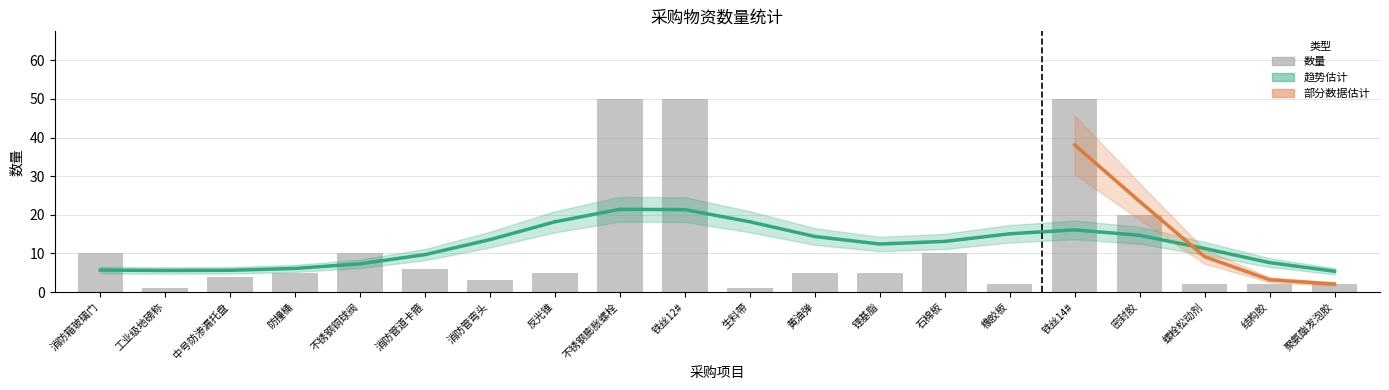

How many values are below 5?

8